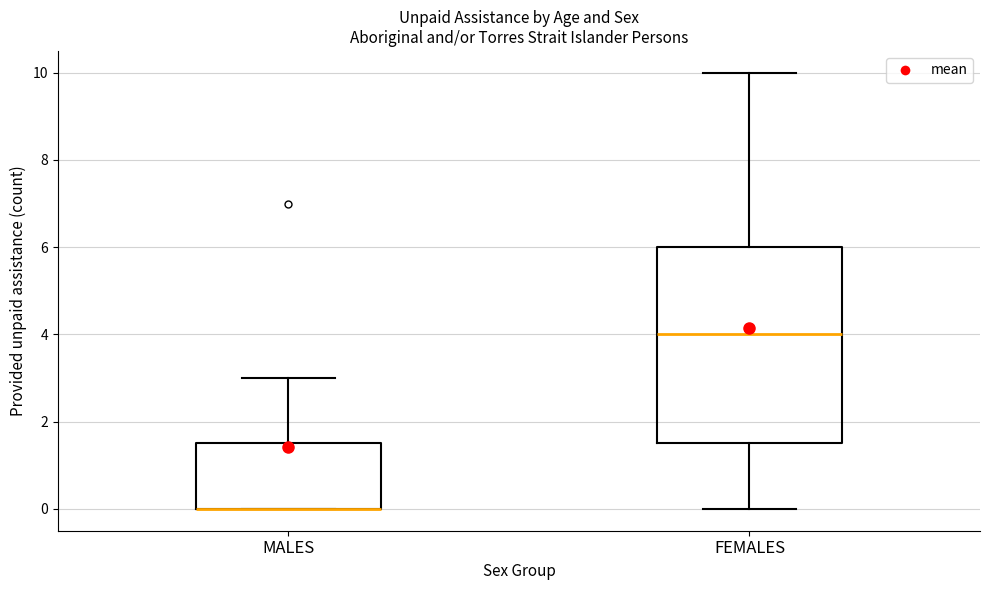

Reading left to right, transcribe this box plot: for each box, give where its median line is, the range the box spans, and where its two whiskers end, as read against the y-axis. The values are not printed on the chart, so give them approximately, as read against the axis.

MALES: median 0.0 (drawn on the box's lower edge), box 0.0 to 1.6, whiskers 0.0 to 3.0
FEMALES: median 4.0, box 1.6 to 6.0, whiskers 0.0 to 10.0